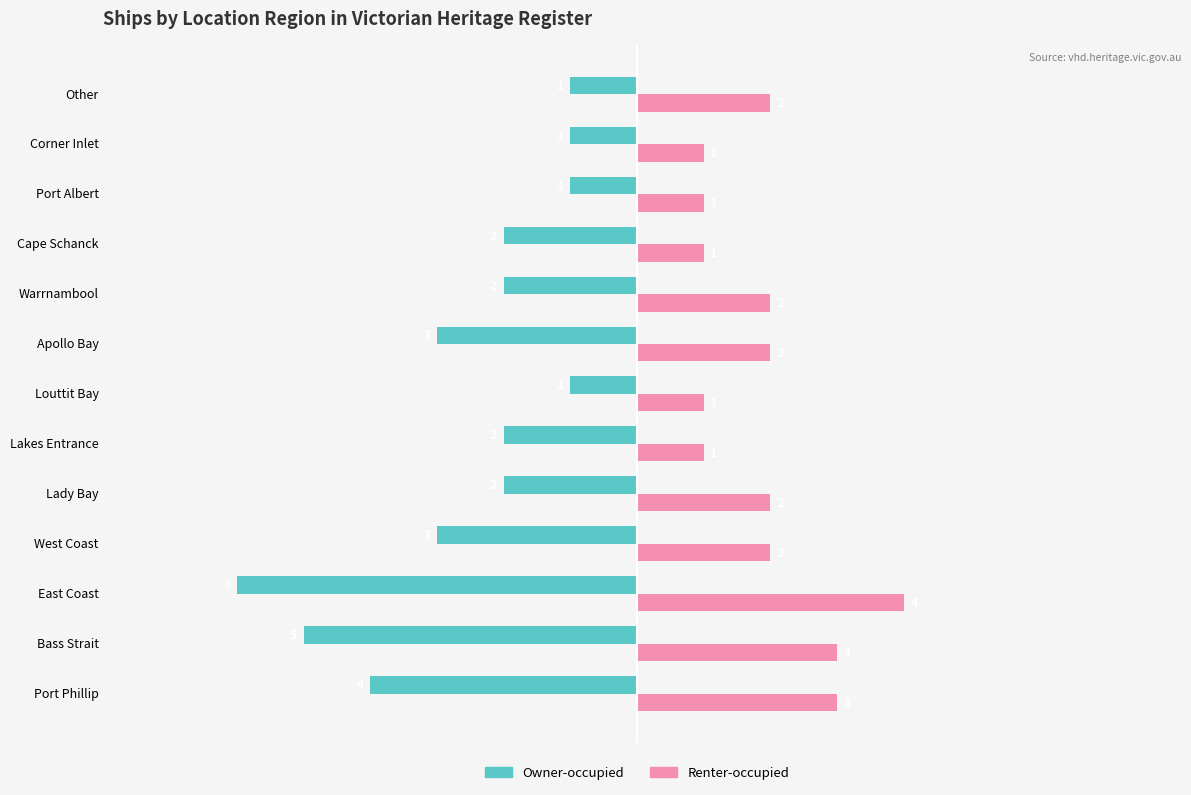

The Owner-occupied series shows -1 at Port Albert. True or false?

True